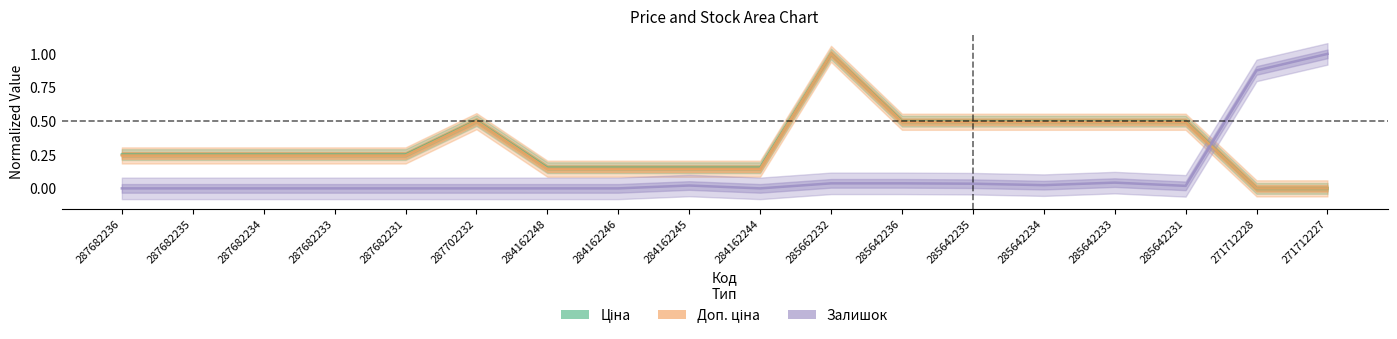

At 285642236, list the series in order from smallest to largest.

Залишок, Доп. ціна, Ціна